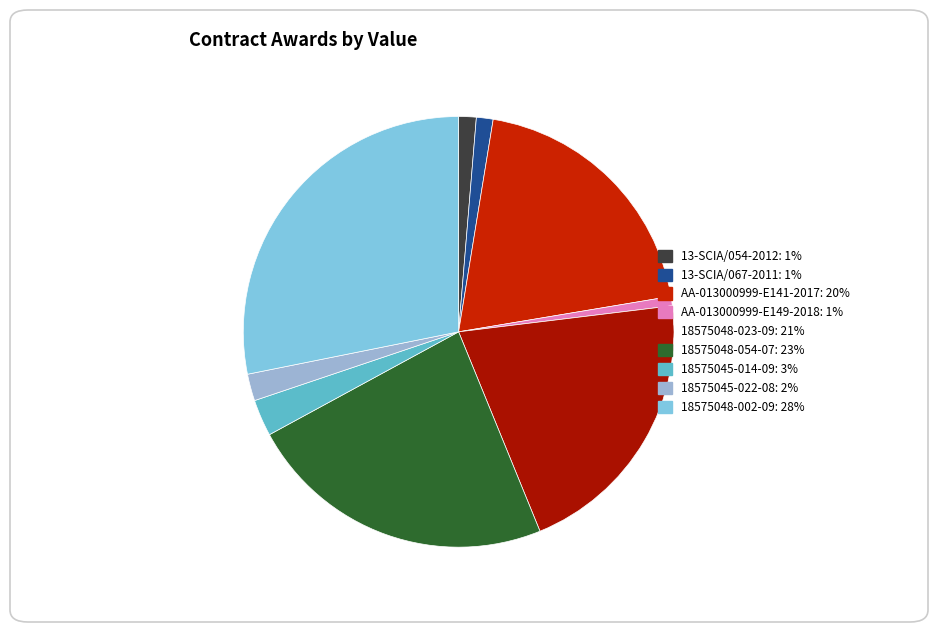

How many segments does this pie chart have?

9